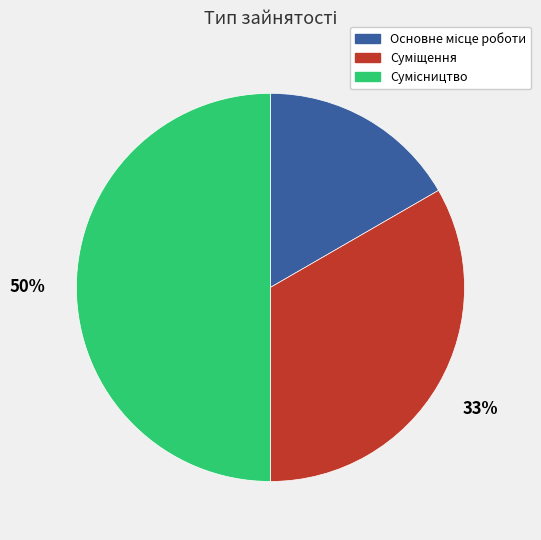

To the nearest percent, what is the average slice percentage?

33%